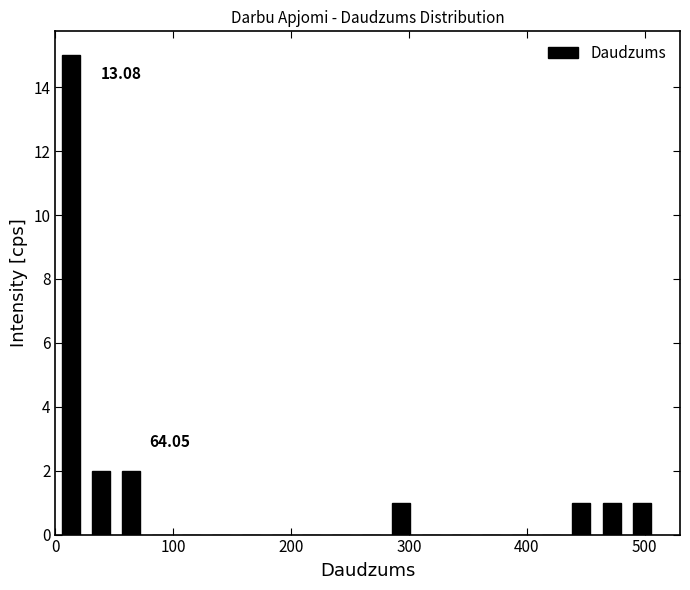

Around what value on the x-axis is the tallest bar? Give the approximate position of its centre, as read against the axis.

10